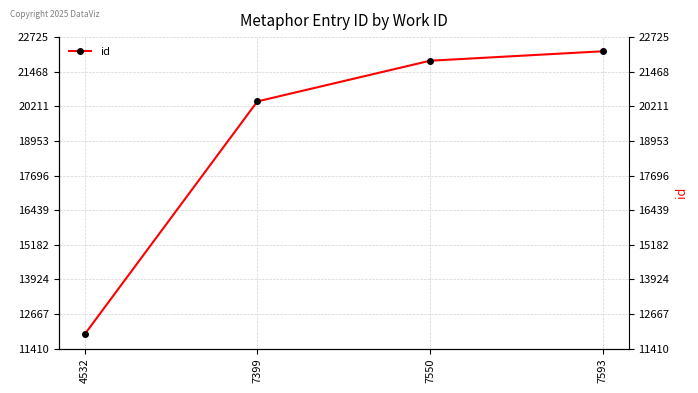

Which category has the highest value across all series?

7593